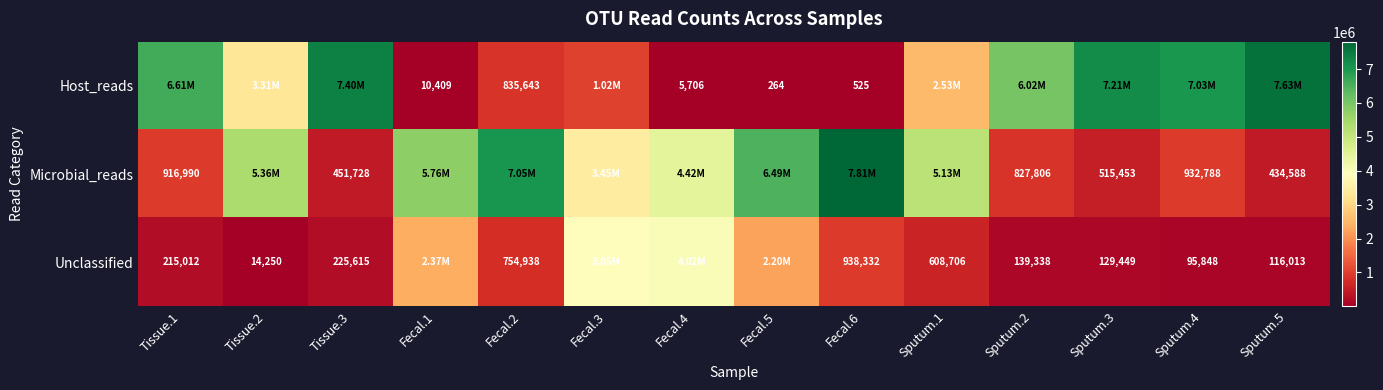

Where does the Unclassified series first go above 608706?

Fecal.1